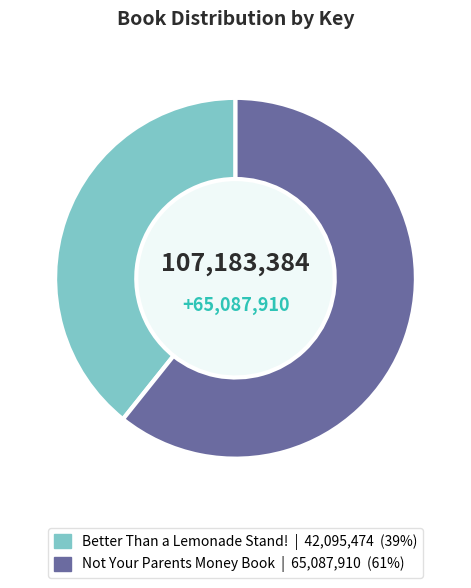

Approximately how many times larger is the value at Better Than a Lemonade Stand! compared to Not Your Parents Money Book?

0.6